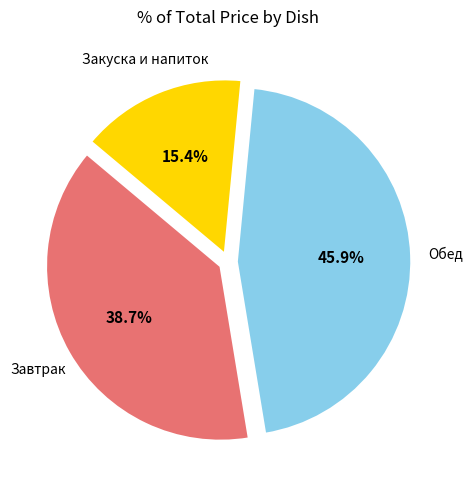

Is there a majority slice in this chart?

No